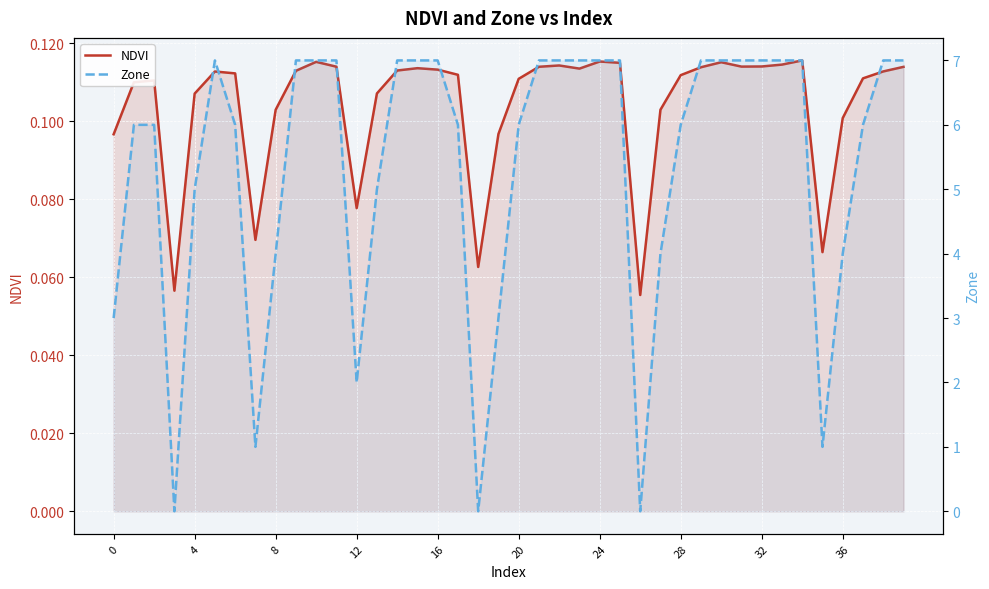

What is the average value of the NDVI series?

0.1